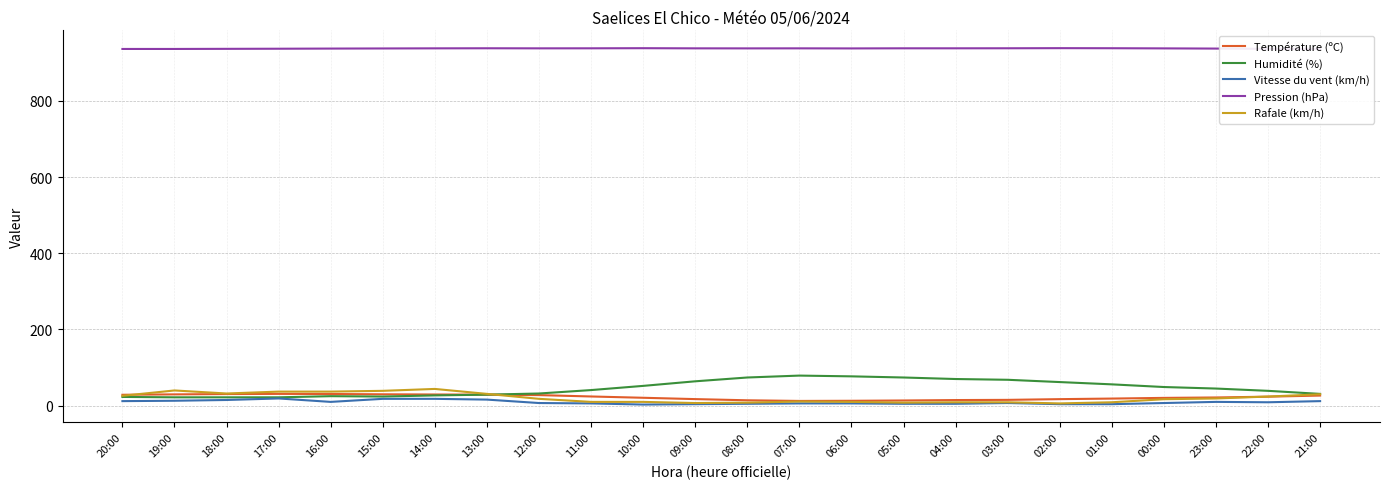

True or false: Humidité (%) and Pression (hPa) cross at least once.

False